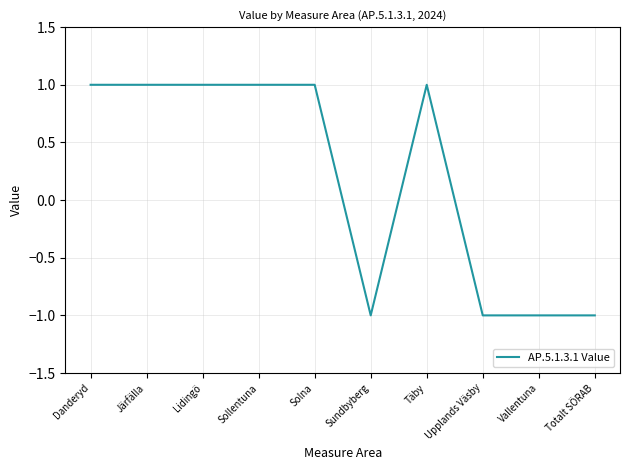

How many distinct data groups are displayed?

1